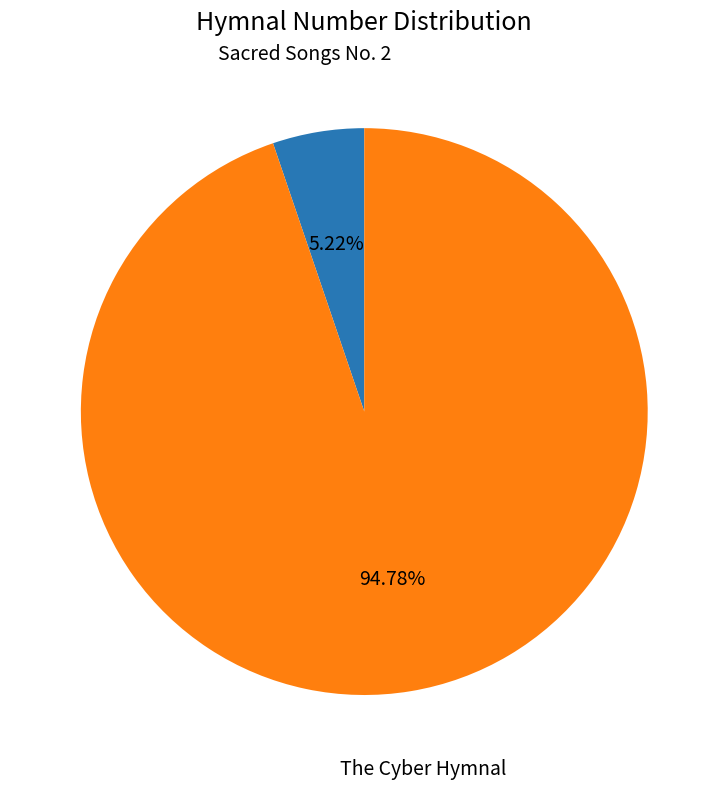

To the nearest percent, what percentage of the pie is The Cyber Hymnal?

95%